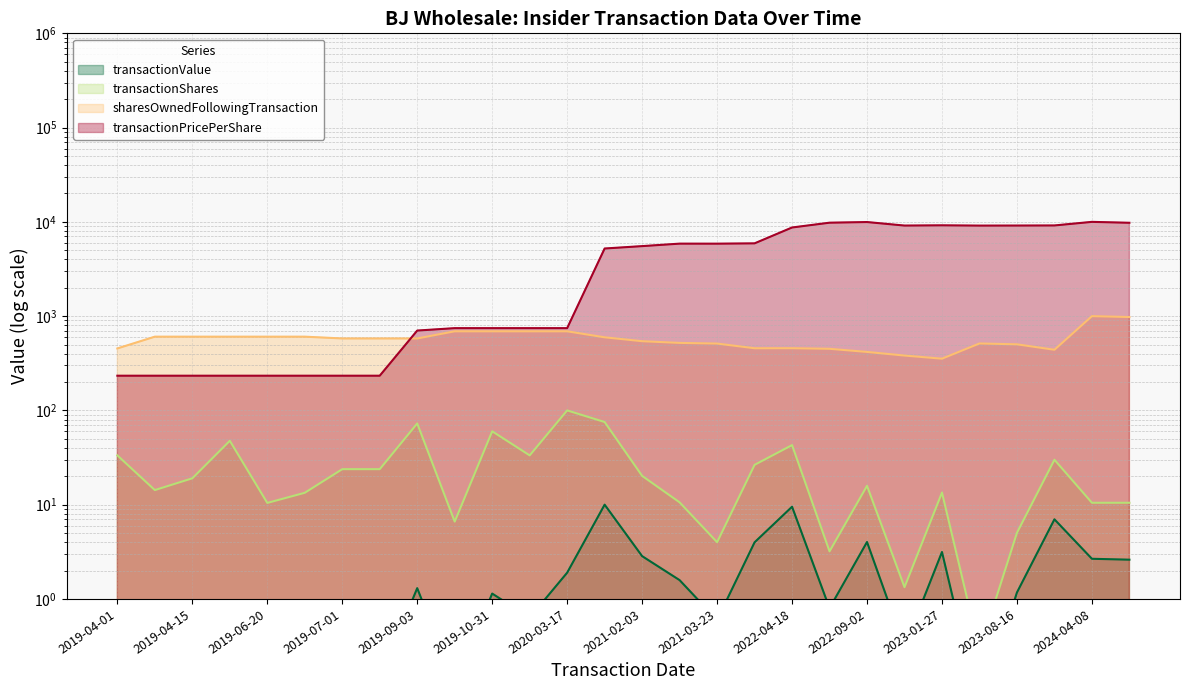

The value of transactionShares at 2019-11-18 is 43.3. True or false?

False